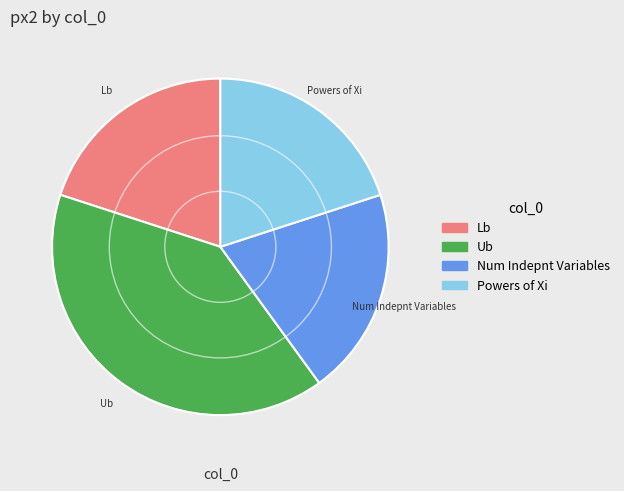

Approximately how many times larger is the value at Num Indepnt Variables compared to Ub?

0.5